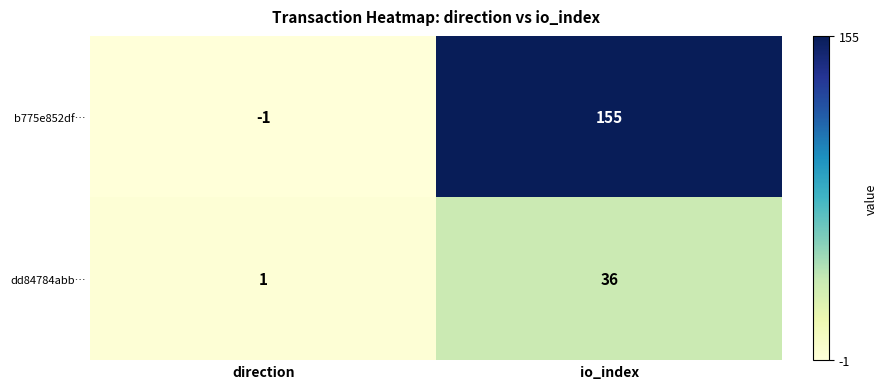

True or false: dd84784abb… has a value of 1 at direction.

True